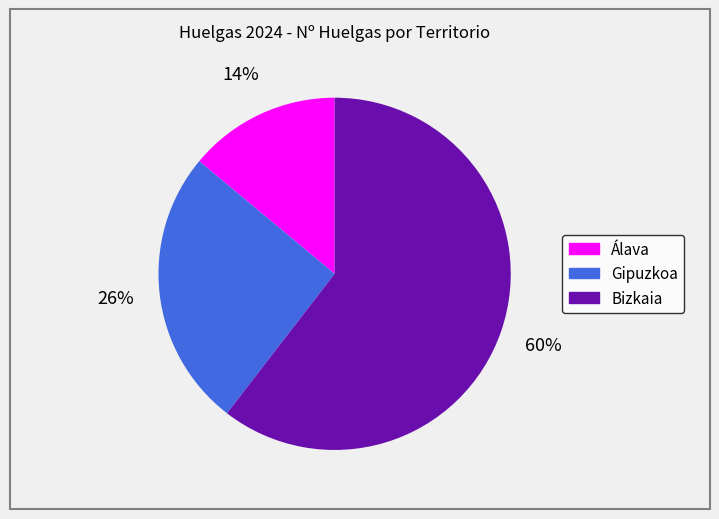

To the nearest percent, what is the average slice percentage?

33%